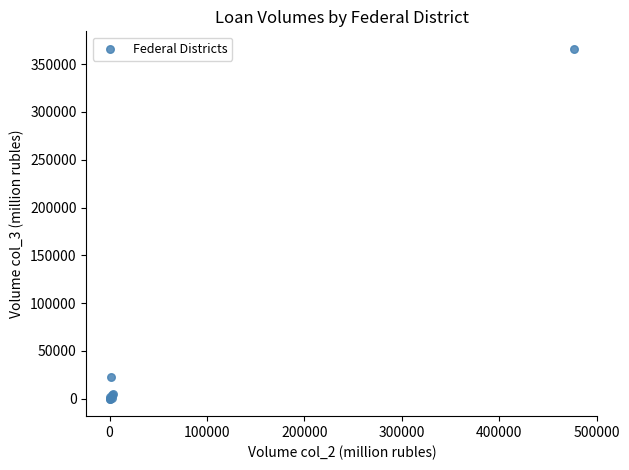

What Y value in the scatter plot is closest to 183011?

22566